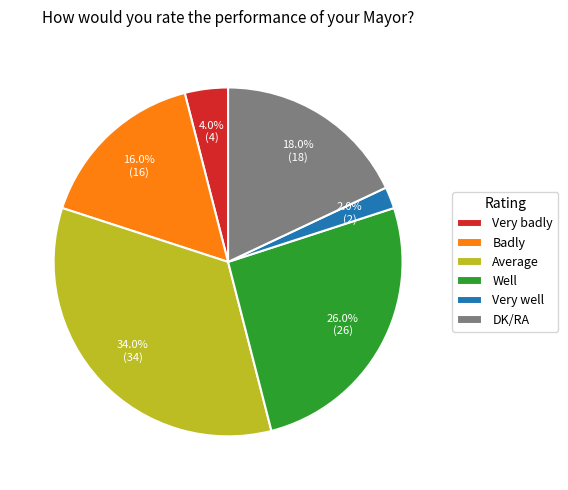

Between Badly and DK/RA, which is larger?

DK/RA